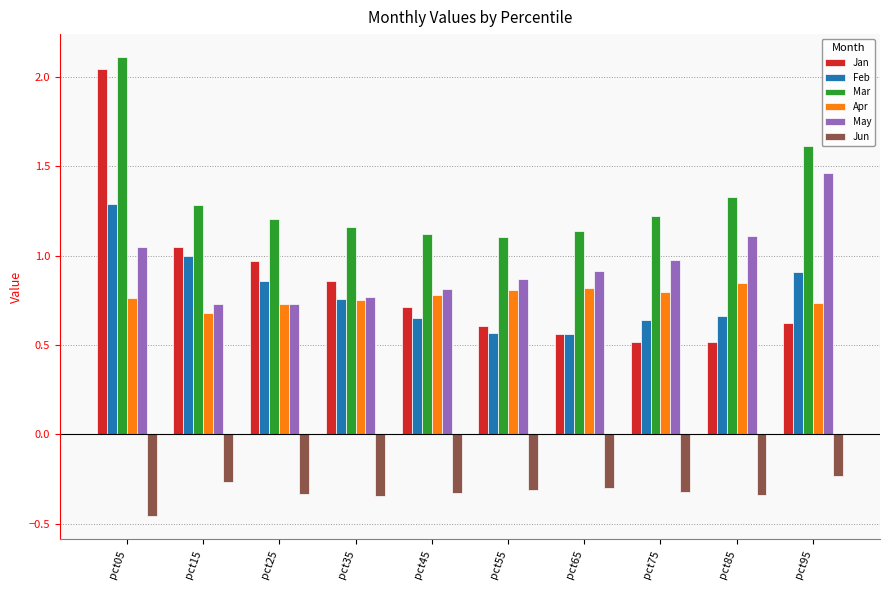

At which category does the chart reach its minimum across all series?

pct05